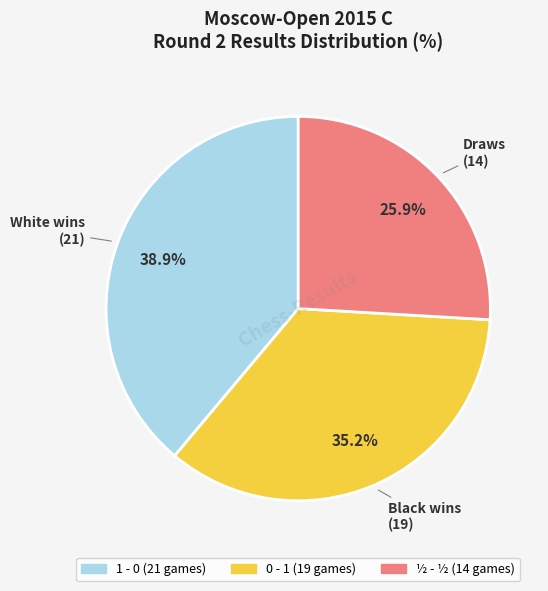

How many slices are in this pie chart?

3